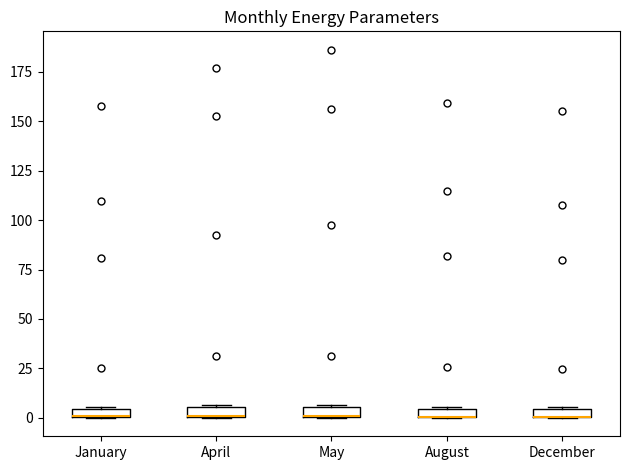

Where is the upper edge of the box for December on the y-axis? The values are not printed on the chart, so give them approximately, as read against the axis.

5